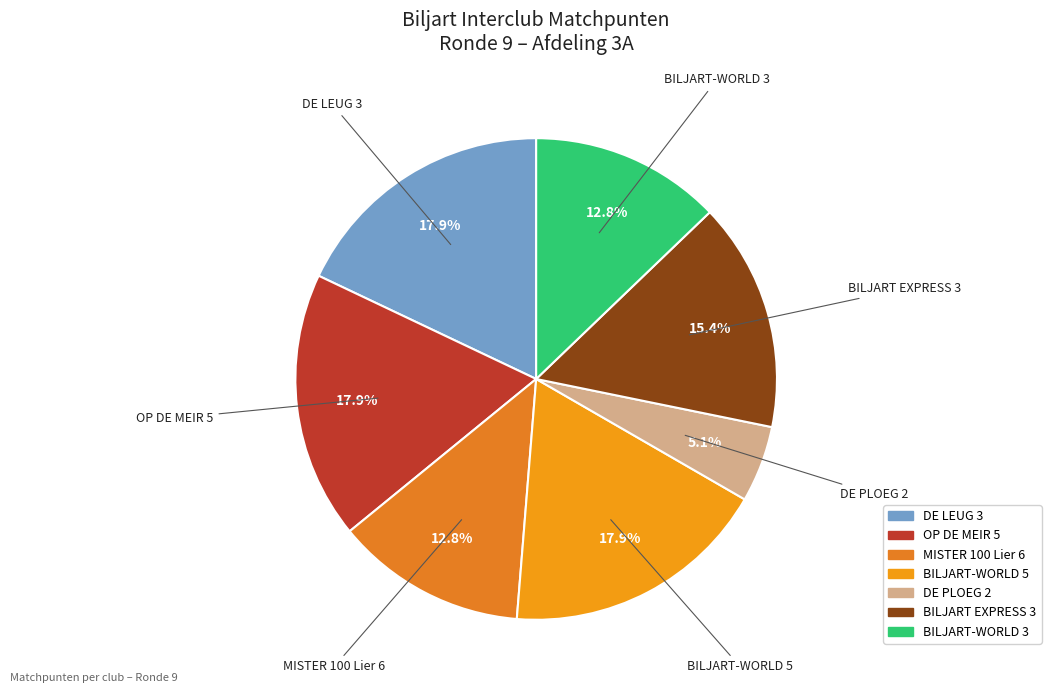

Count the number of slices in the pie.

7